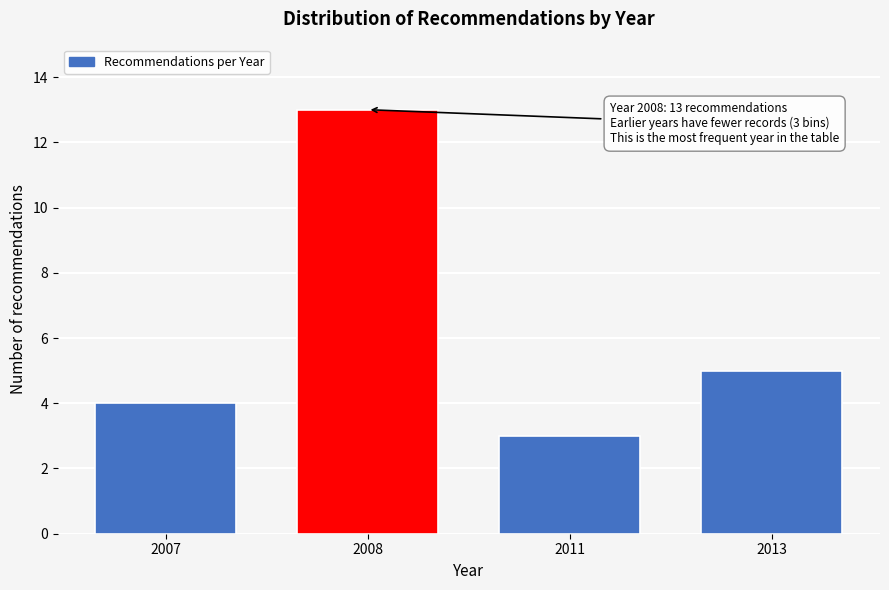

Reading right to left, extract all data points from this chart.

5	3	13	4